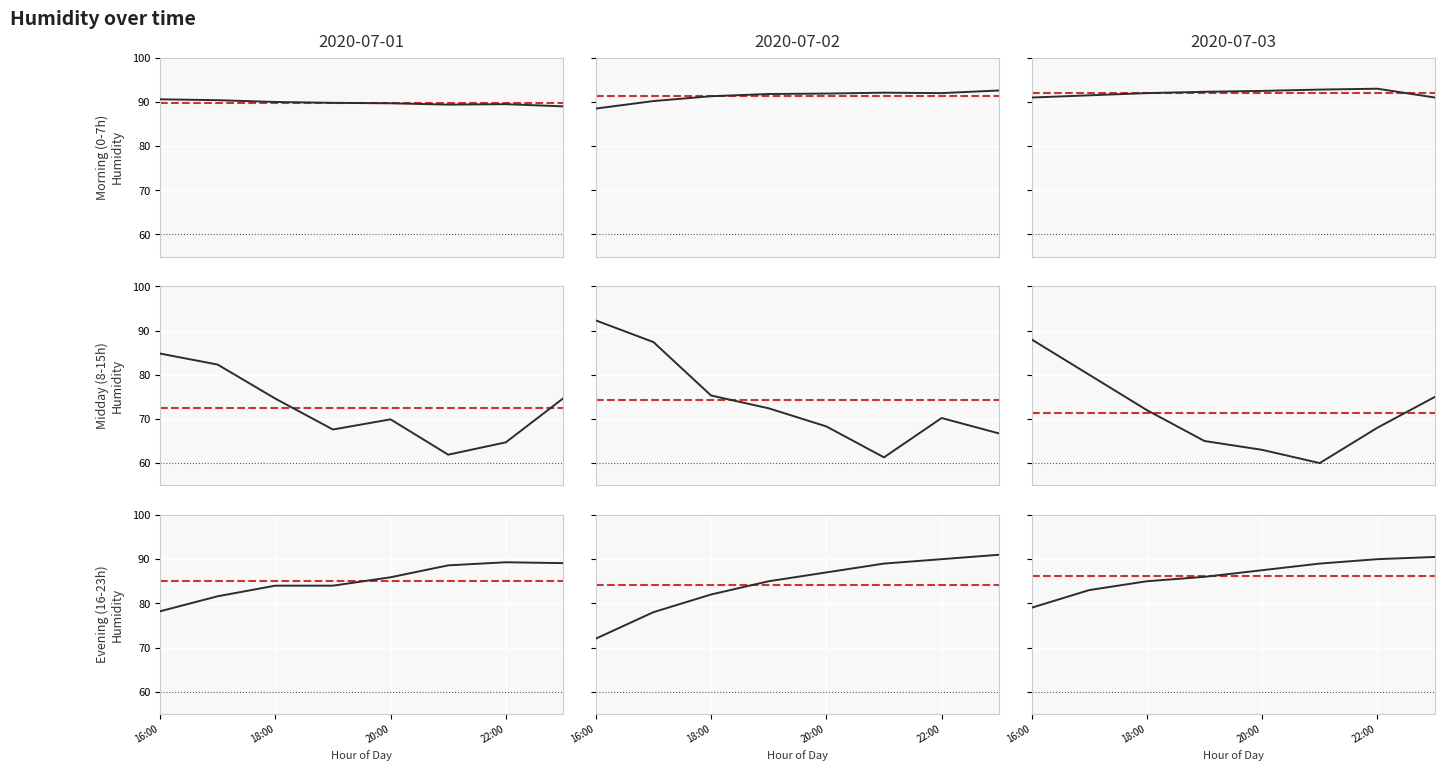

At which category does the chart reach its peak across all series?

6